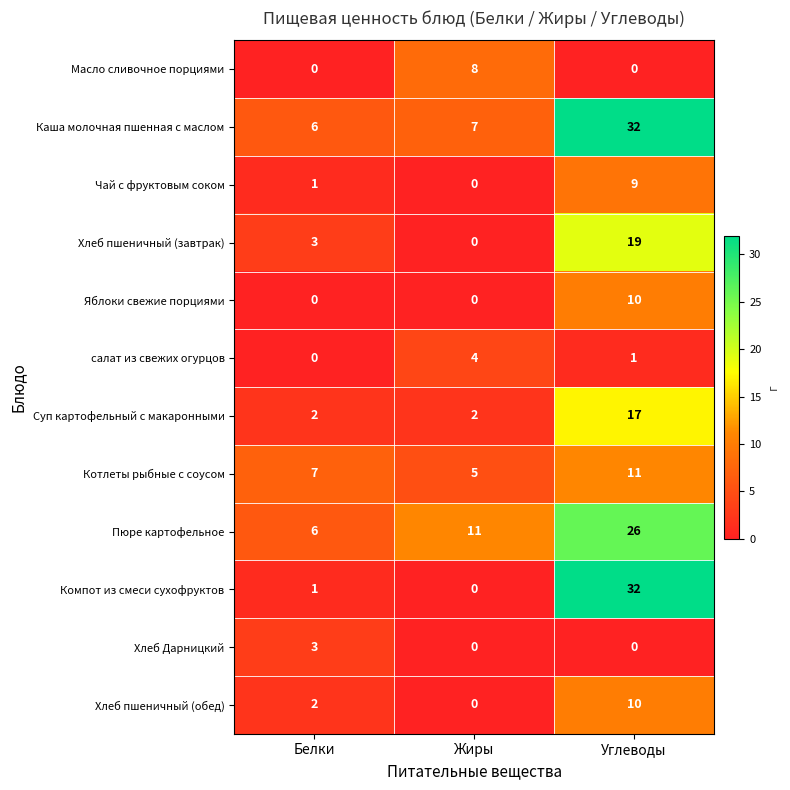

Is it true that Чай с фруктовым соком equals 0 at Белки?

False